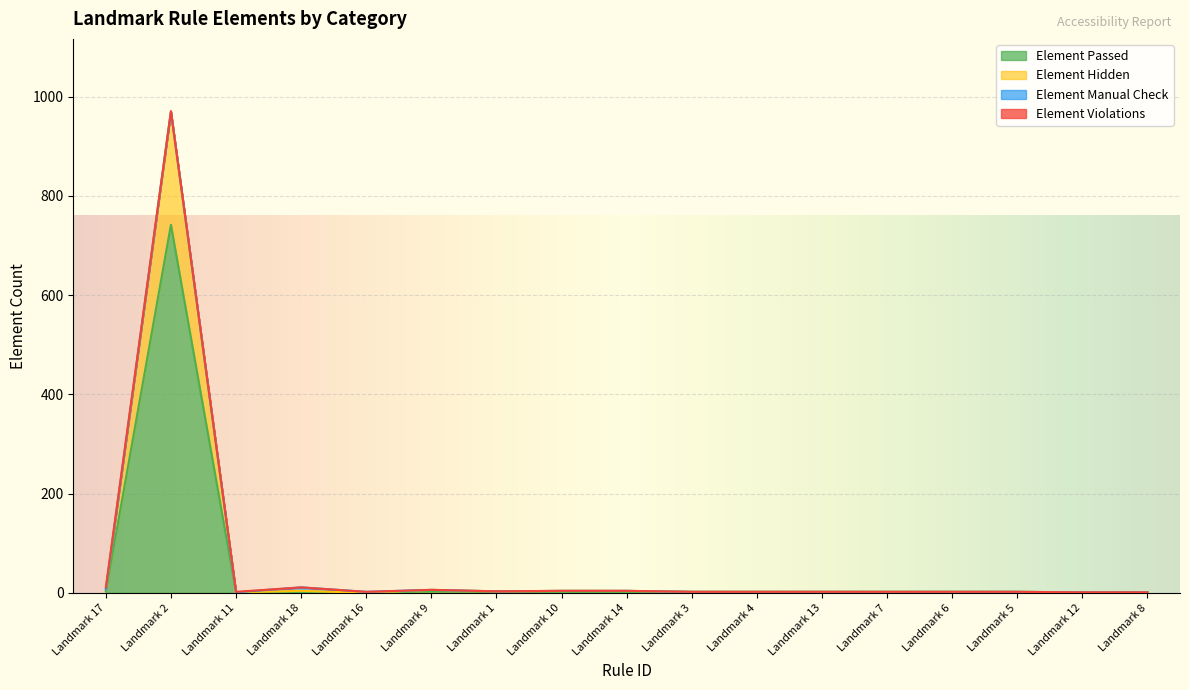

The Element Hidden series shows 6 at Landmark 9. True or false?

True